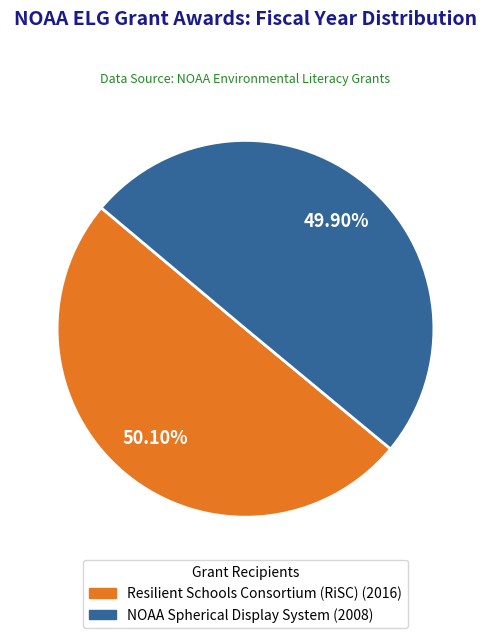

To the nearest percent, what is the combined percentage of Resilient Schools Consortium (RiSC) and NOAA Spherical Display System?

100%